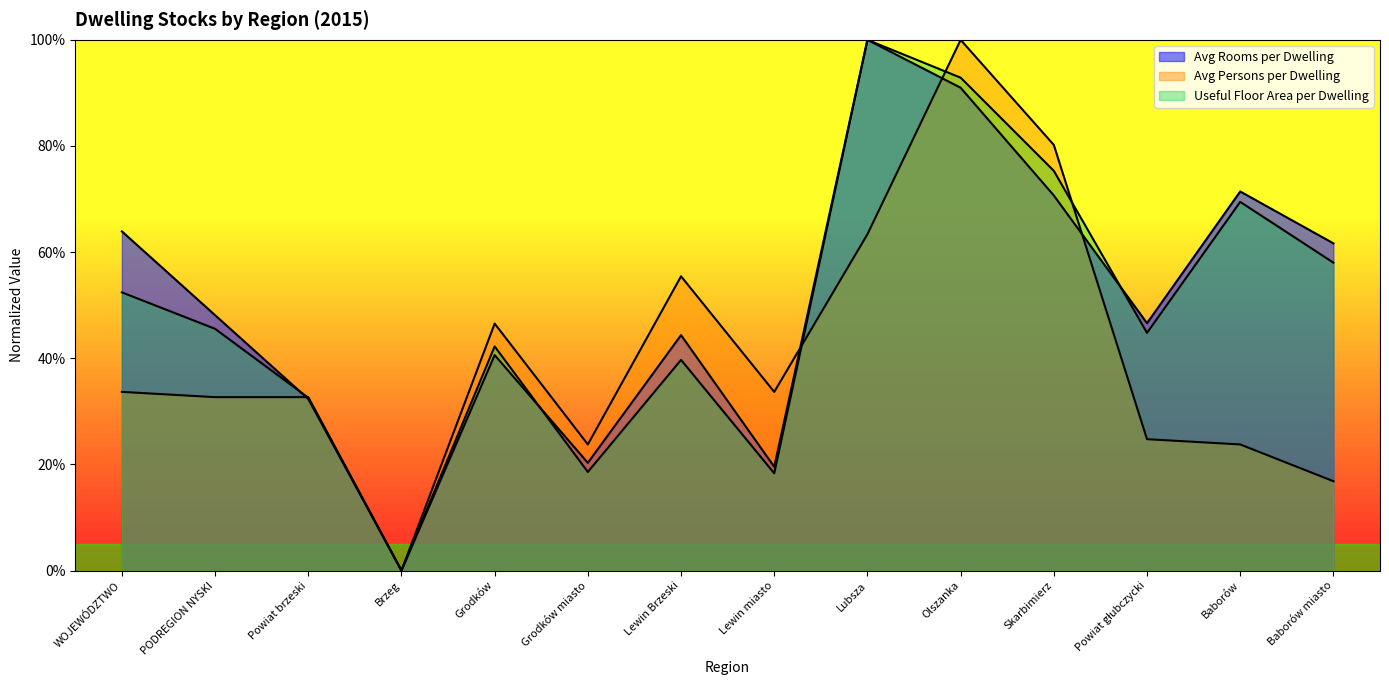

What is the difference between the Avg Persons per Dwelling values at Grodków and WOJEWÓDZTWO?

0.1